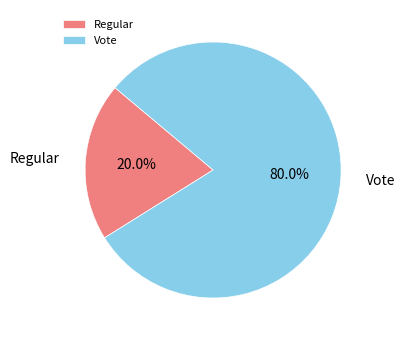

How many segments does this pie chart have?

2